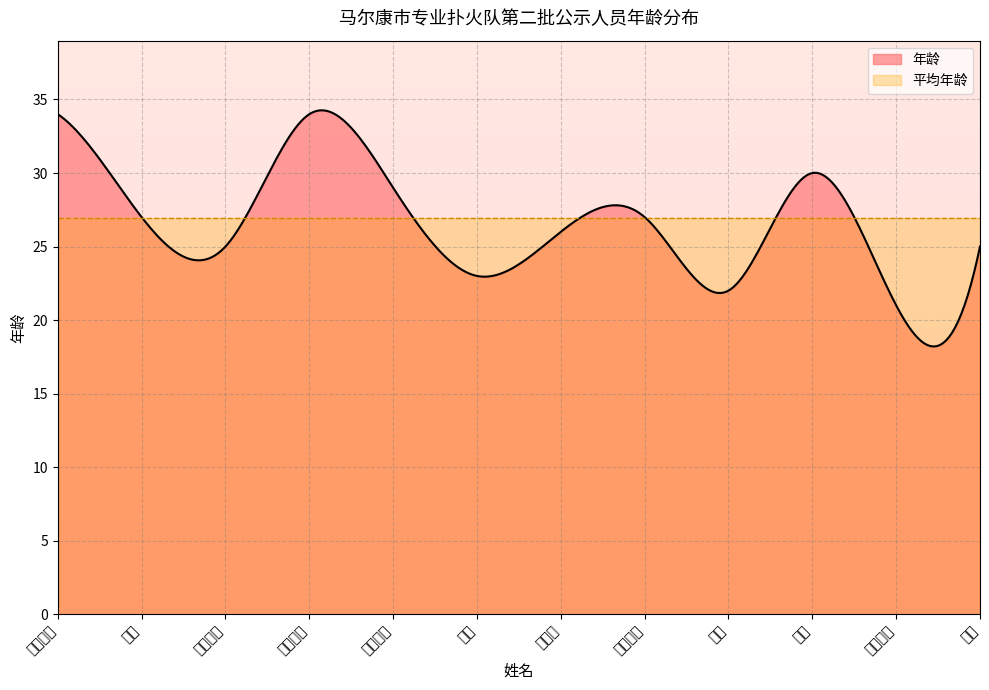

Where is the first local maximum?

尼玛美珍